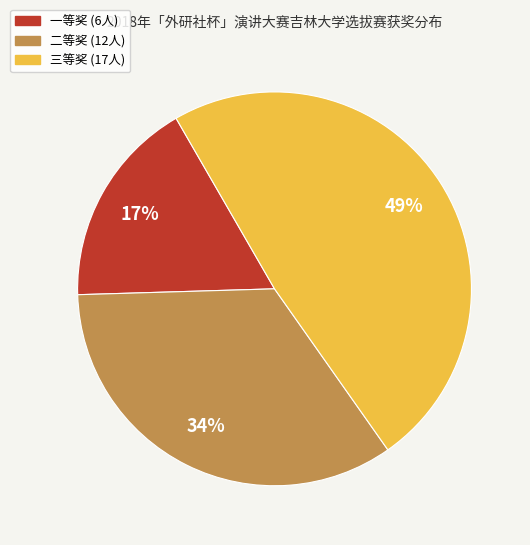

Which category has the biggest portion of the pie?

三等奖